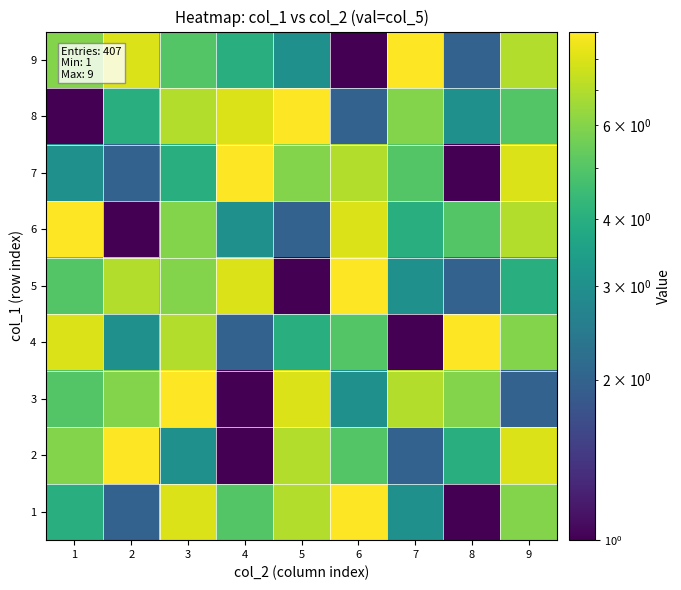

Which series has the largest total across all categories?

3